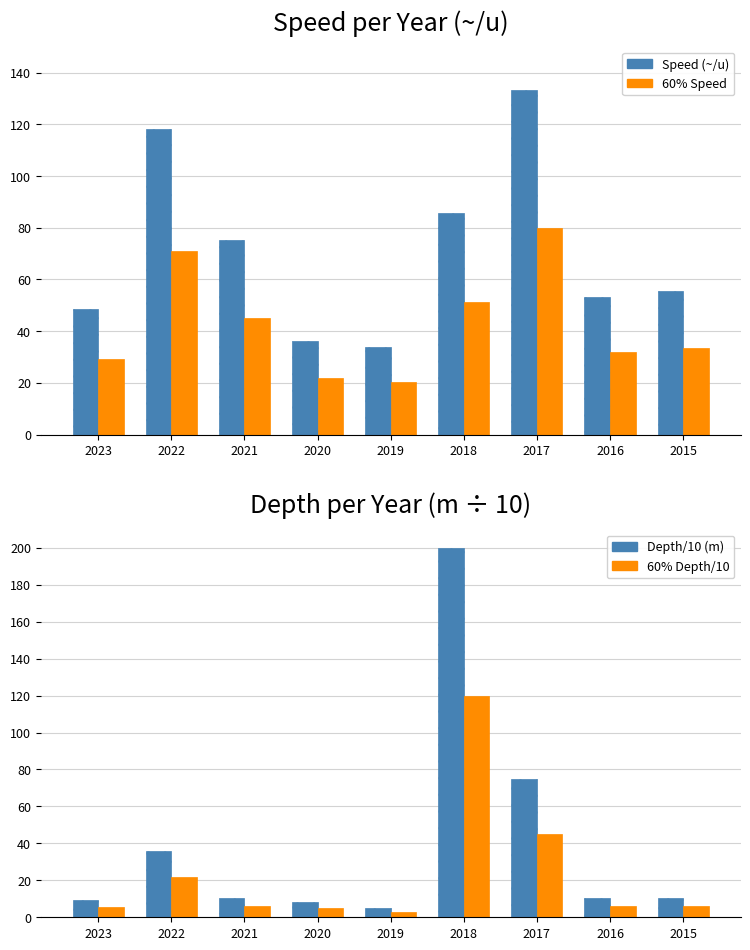

What is the average value of the 60% Depth/10 series?

24.3